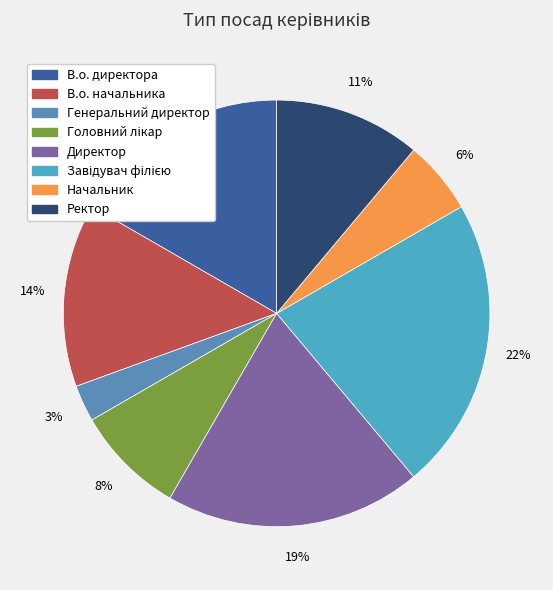

Between Завідувач філією and Ректор, which is larger?

Завідувач філією